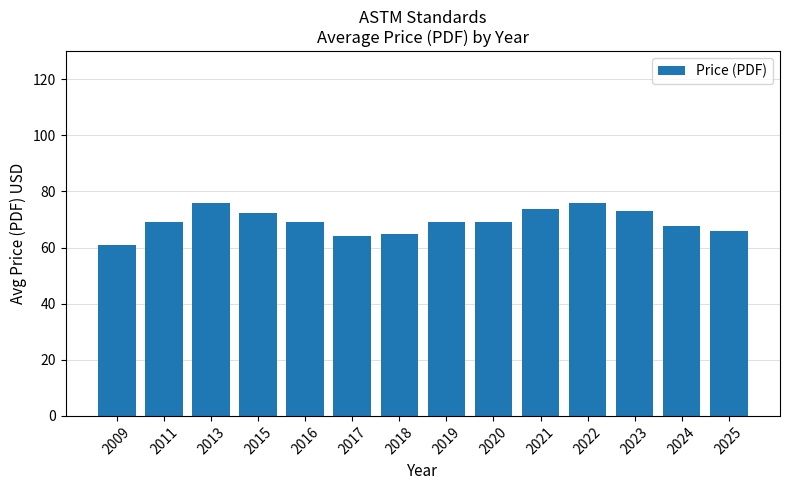

Which category has the lowest value across all series?

2009